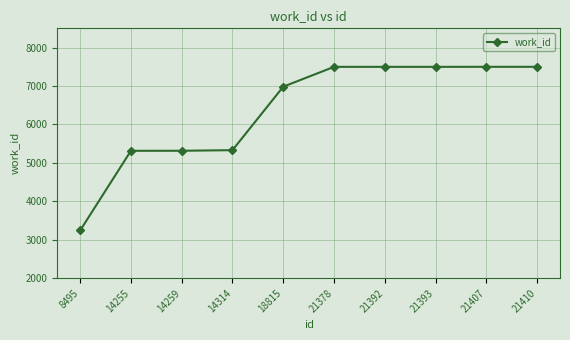

What is the value of the 5th point from the left?

6982